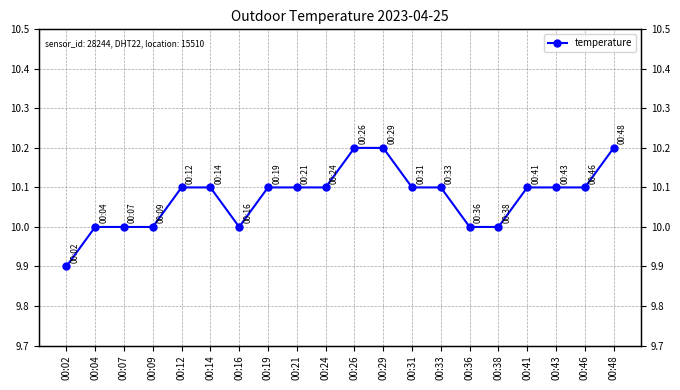

True or false: there are more than 1 points higher than both neighbors.

False